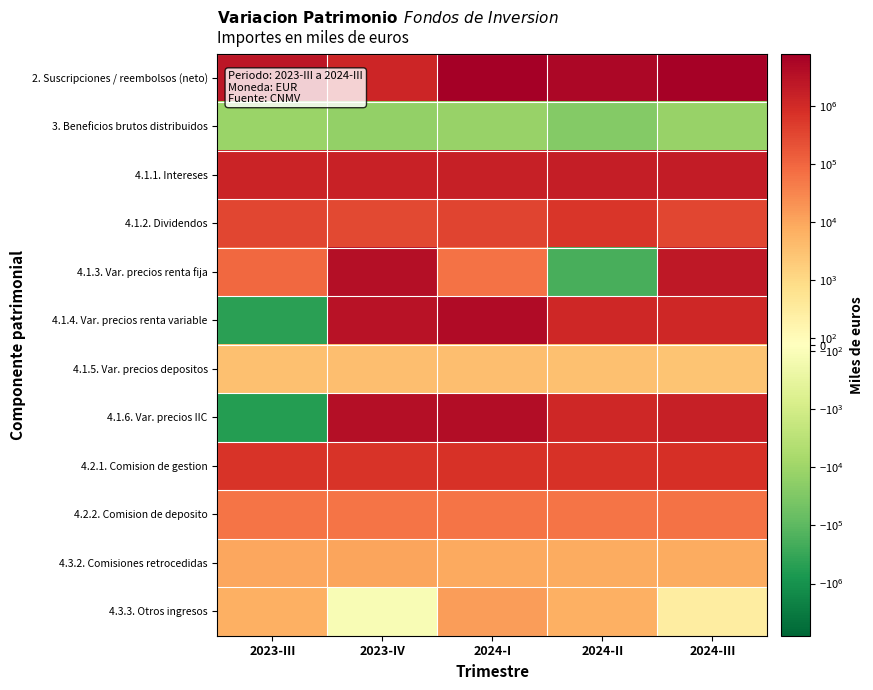

Rank the series by their maximum value, from lowest to highest.

3. Beneficios brutos distribuidos, 4.1.5. Var. precios depositos, 4.3.2. Comisiones retrocedidas, 4.3.3. Otros ingresos, 4.2.2. Comision de deposito, 4.1.2. Dividendos, 4.2.1. Comision de gestion, 4.1.1. Intereses, 4.1.3. Var. precios renta fija, 4.1.6. Var. precios IIC, 4.1.4. Var. precios renta variable, 2. Suscripciones / reembolsos (neto)